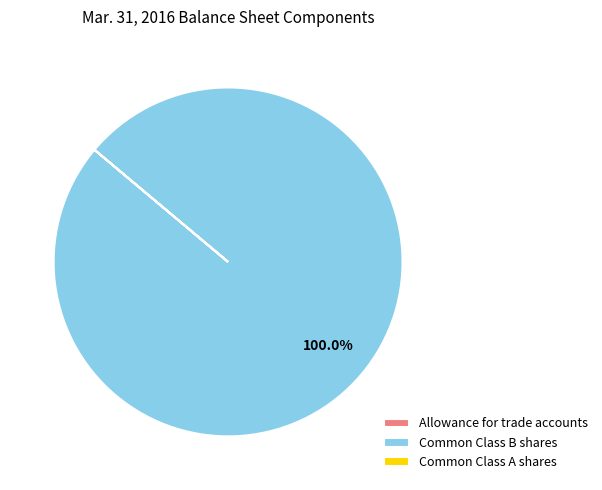

To the nearest percent, what is the average slice percentage?

33%